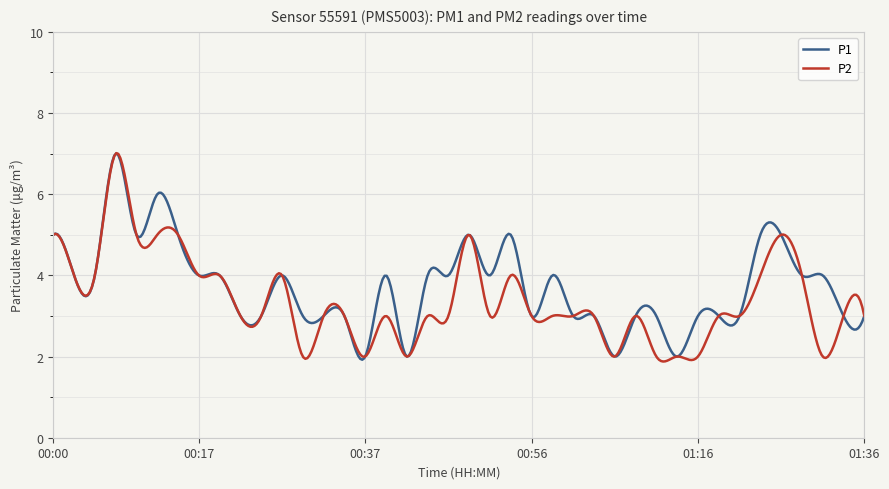

What is the lowest value of the P2 series?

1.9